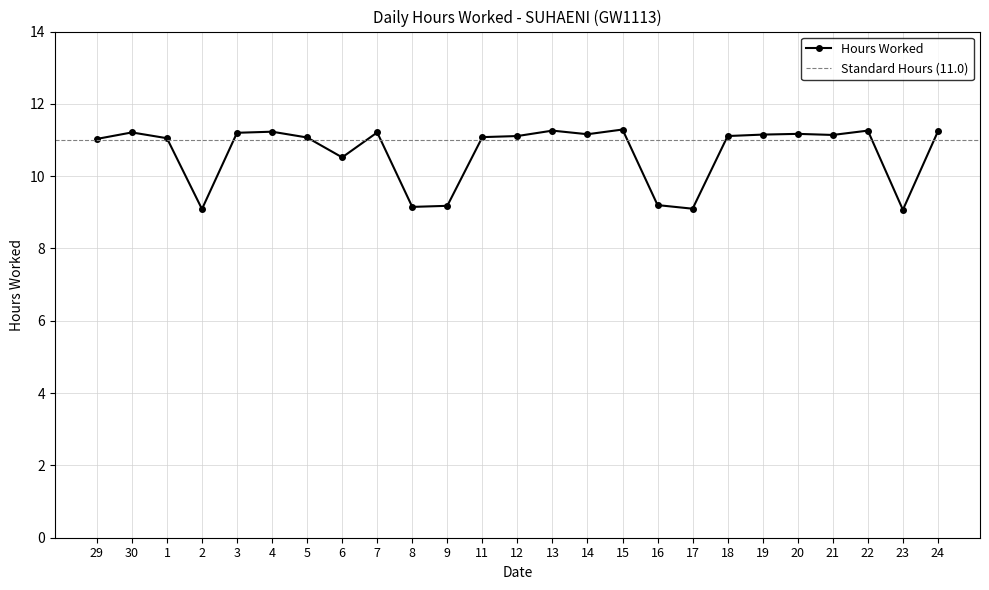

How many data points are above 11?

18